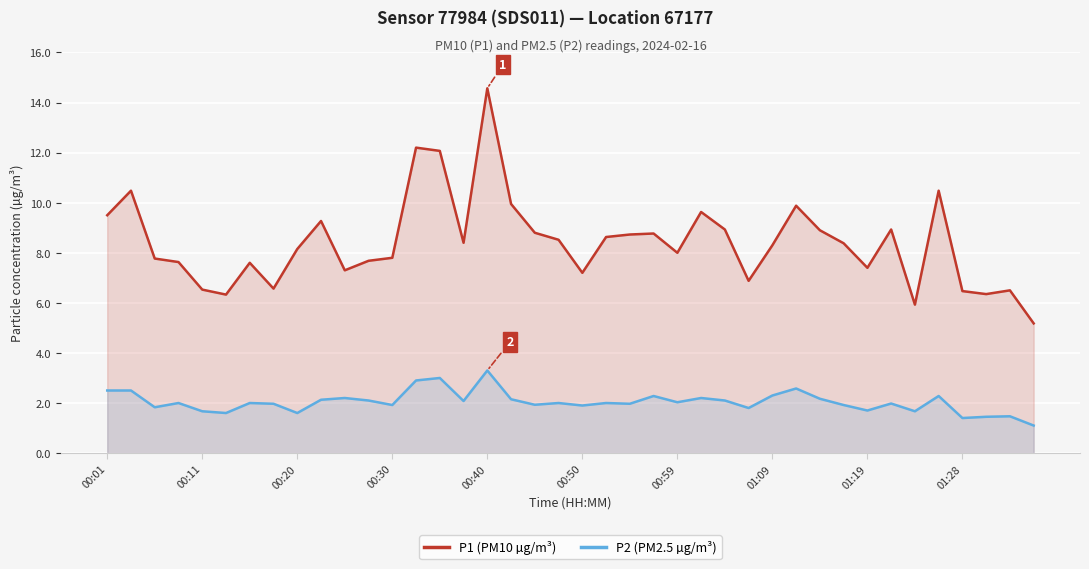

How many values in the P2 (PM2.5 µg/m³) series are below 2?

18